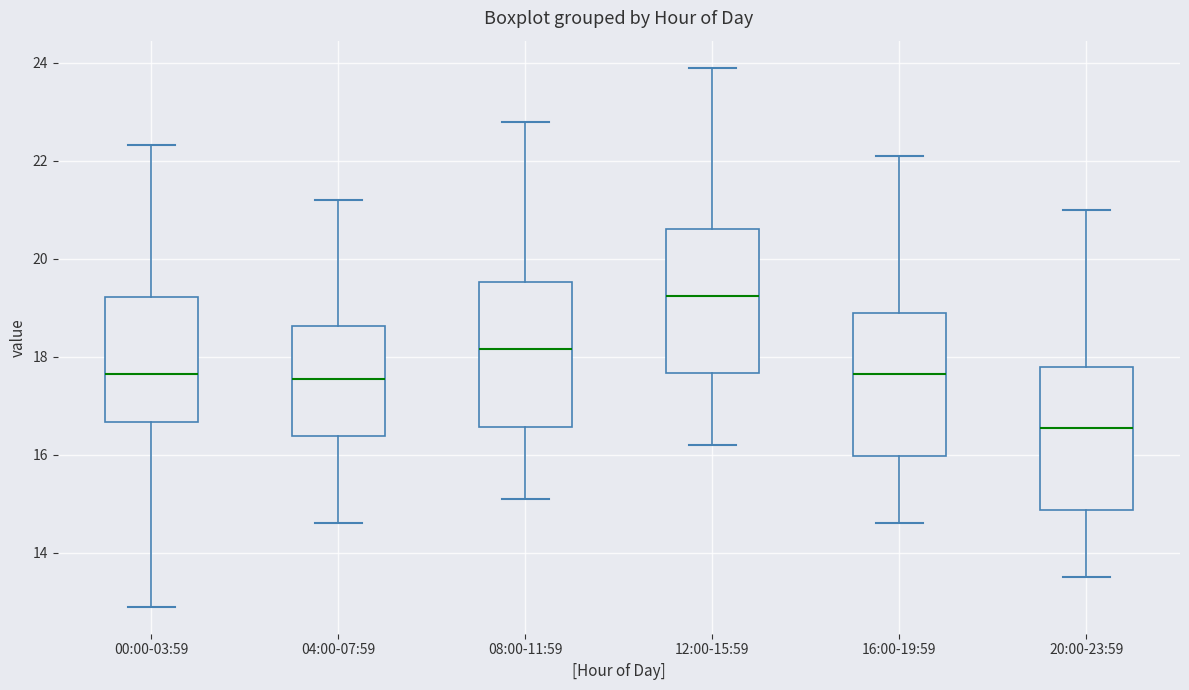

Which box's median line is the lowest?

20:00-23:59